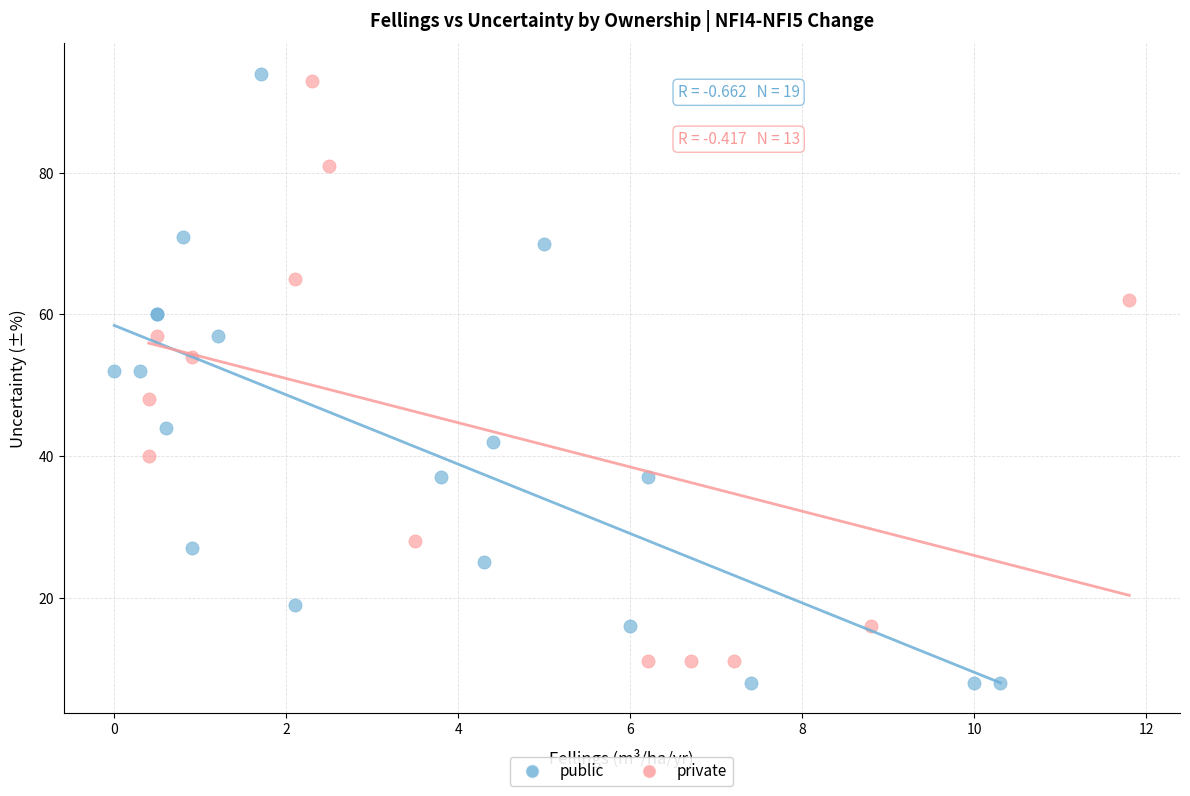

Which series has the widest spread of Y values?

public